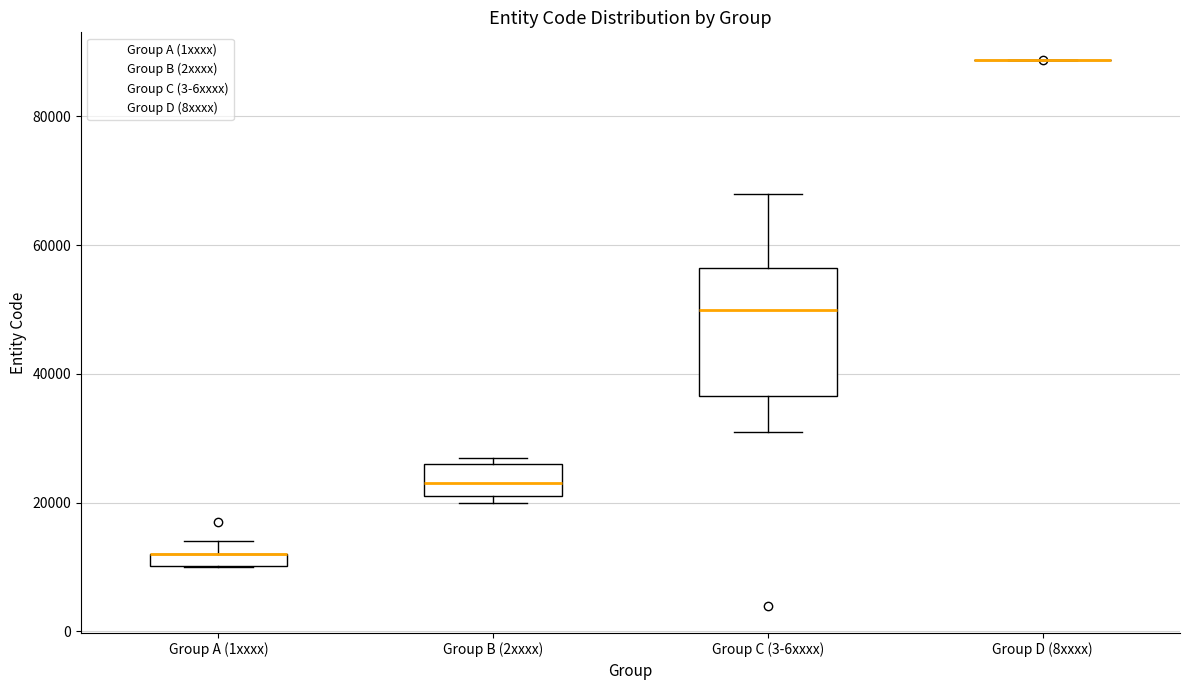

Where is the upper edge of the box for Group A (1xxxx) on the y-axis? The values are not printed on the chart, so give them approximately, as read against the axis.

12000